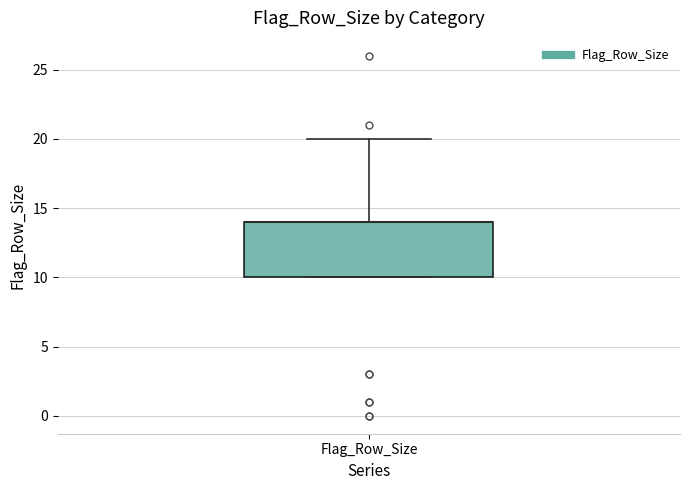

Transcribe this box plot: give where the median line is, the range the box spans, and where the two whiskers end, as read against the y-axis. The values are not printed on the chart, so give them approximately, as read against the axis.

median 14 (drawn on the box's upper edge), box 10 to 14, whiskers 10 to 20